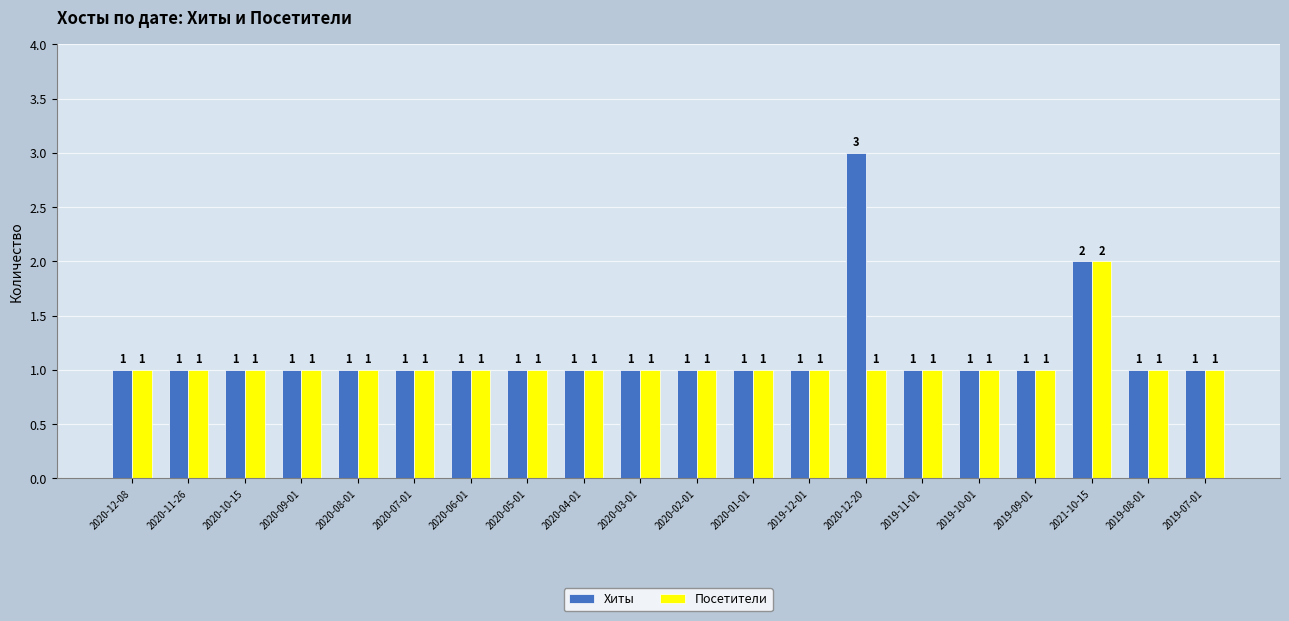

At which label is Хиты closest to 2?

2021-10-15